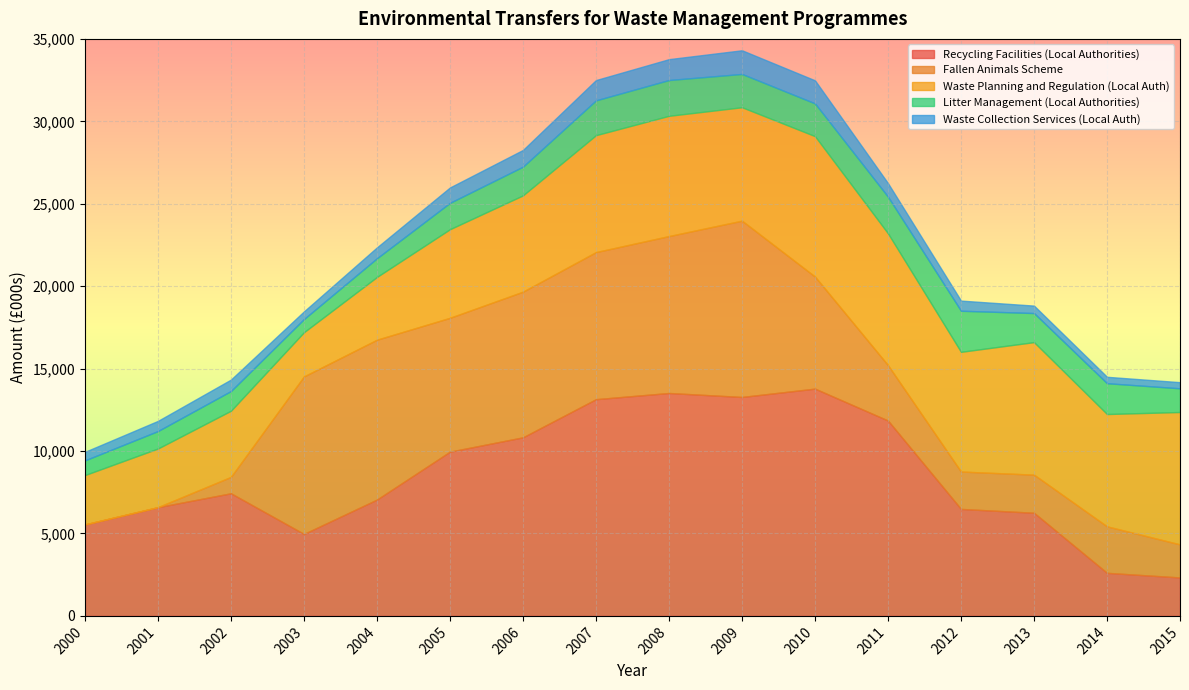

What are all the series names shown in the legend?

Recycling Facilities (Local Authorities), Fallen Animals Scheme, Waste Planning and Regulation (Local Auth), Litter Management (Local Authorities), Waste Collection Services (Local Auth)